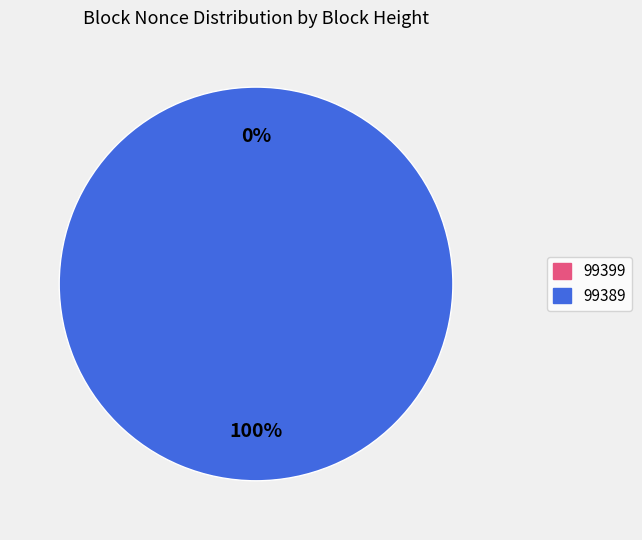

What is the smallest slice in the pie chart?

99399